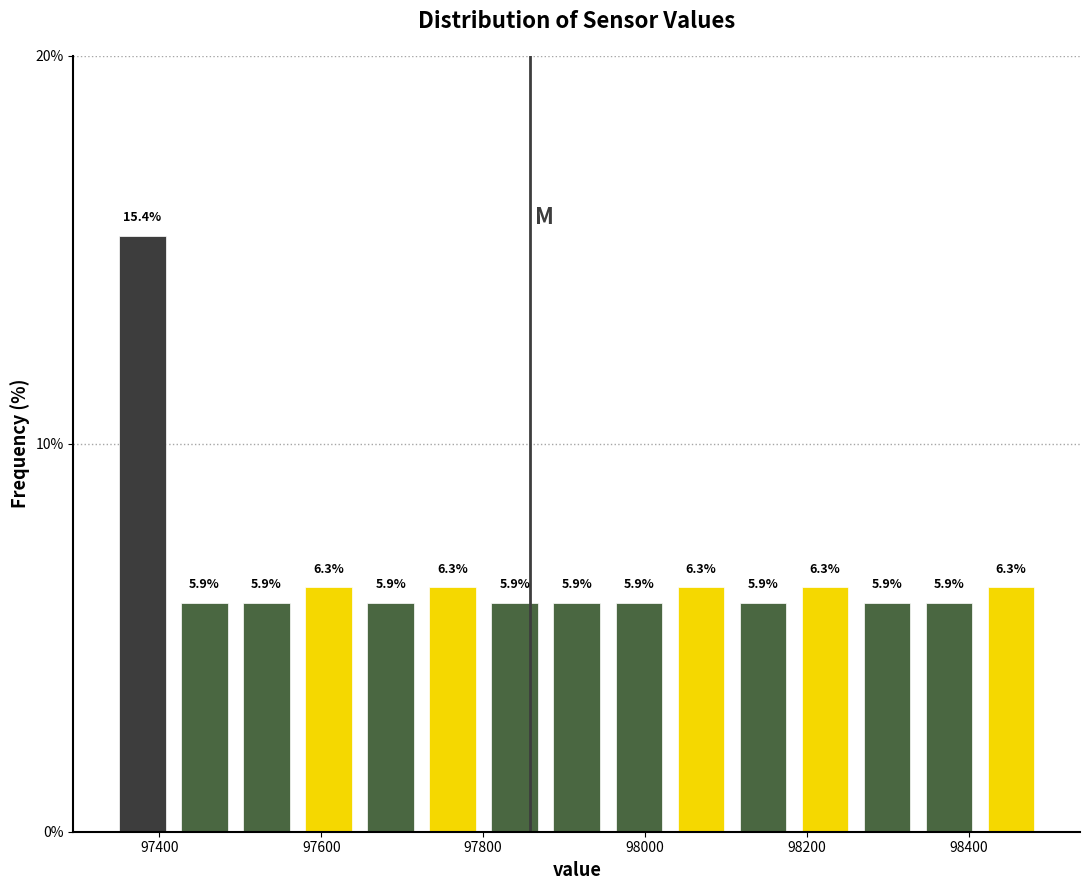

Read against the x-axis, roughly where is the centre of the tallest bar?

97380